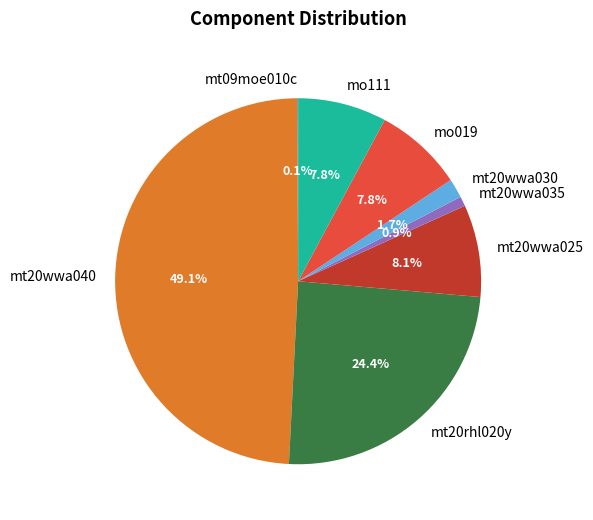

To the nearest percent, what percentage of the pie is mt20wwa025?

8%